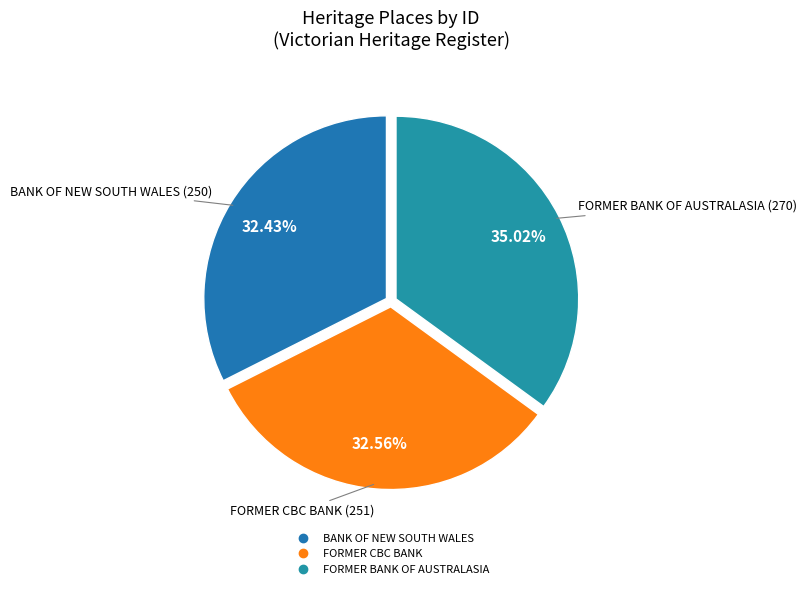

What is the largest slice in the pie chart?

FORMER BANK OF AUSTRALASIA